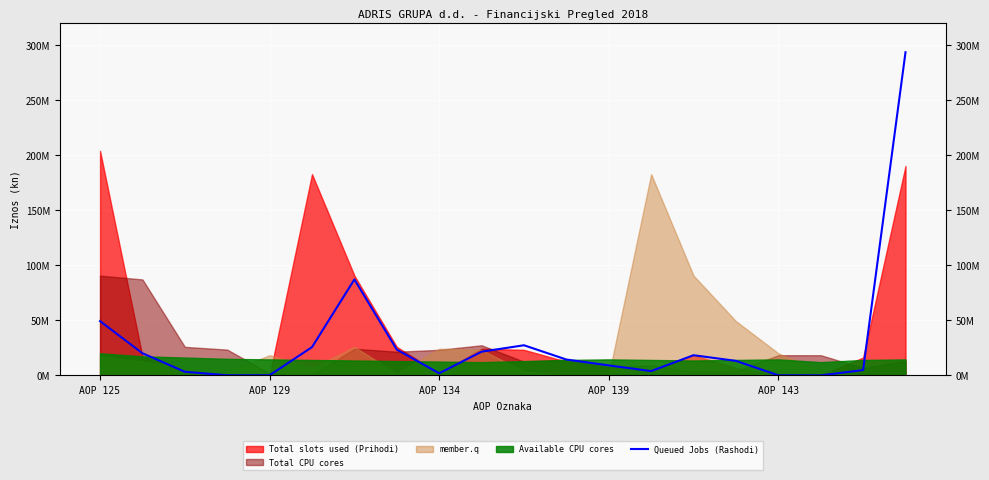

What position from the left is AOP 143?

17